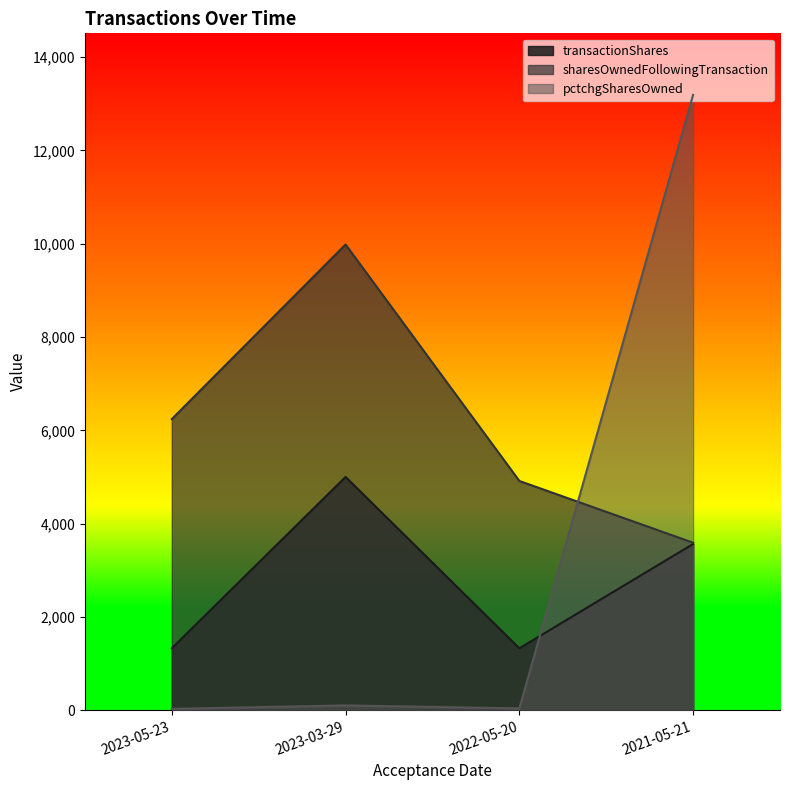

At which label is pctchgSharesOwned closest to 6610?

2023-03-29